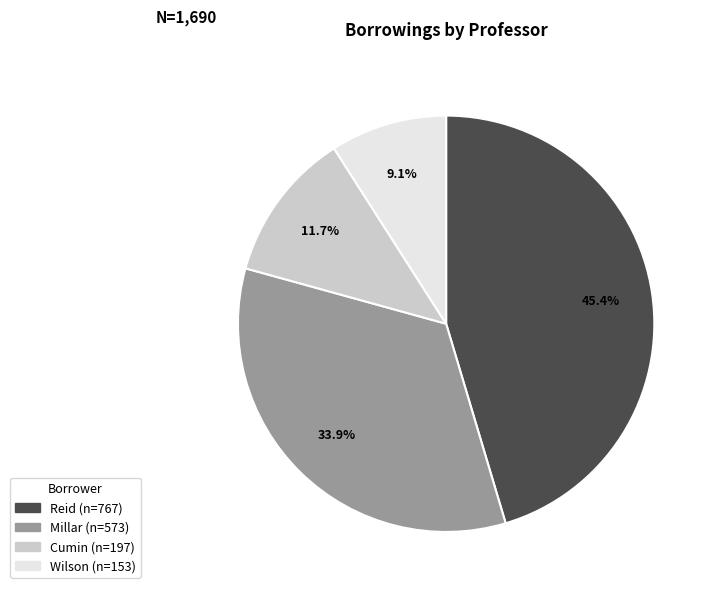

What is the largest slice in the pie chart?

Reid